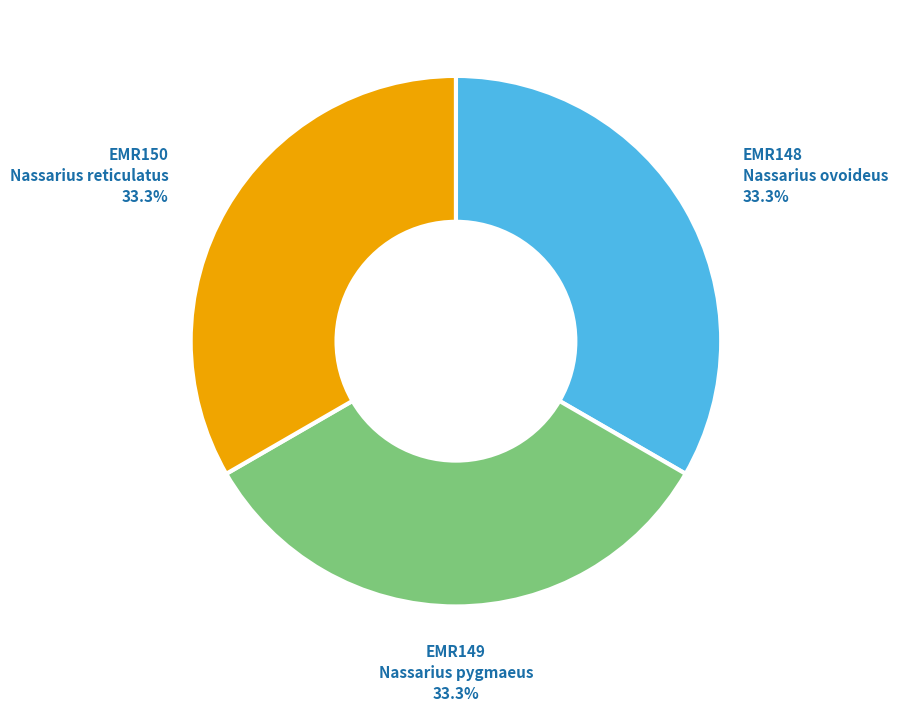

What is the ratio of the value at EMR148 to the value at EMR150?

1.0